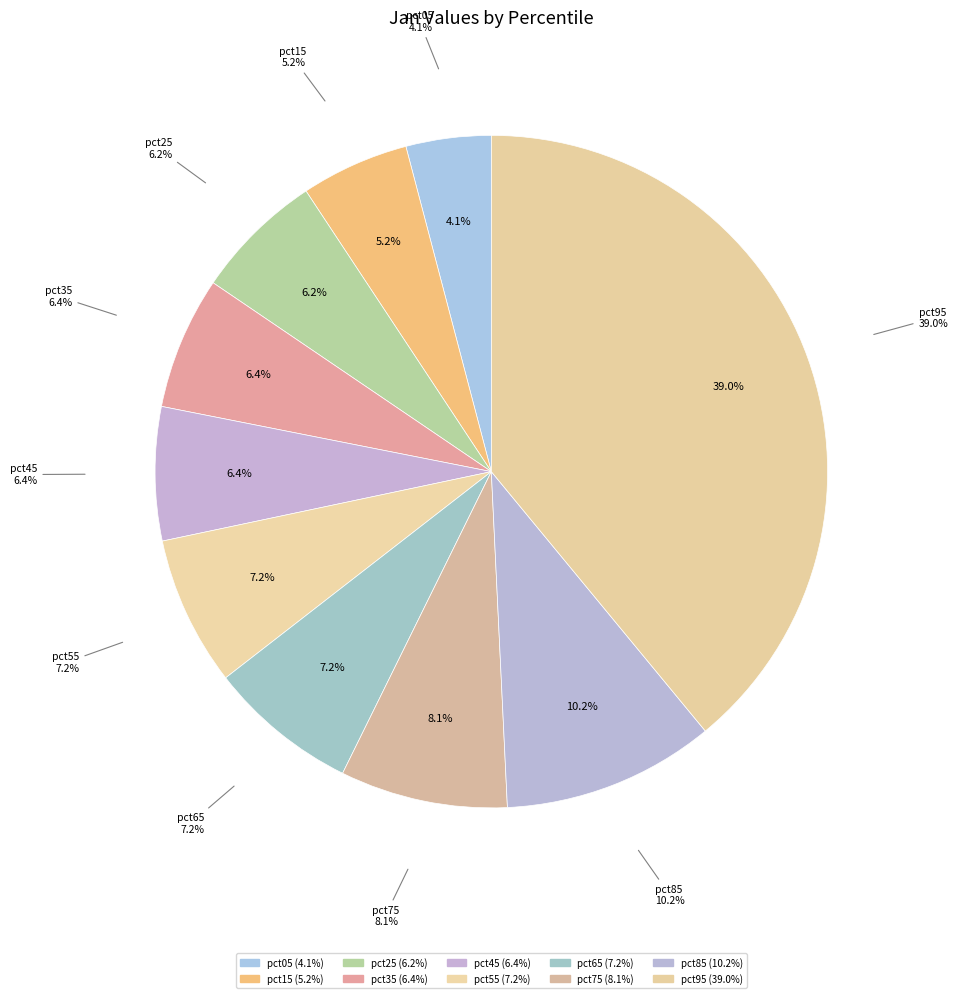

How many segments does this pie chart have?

10